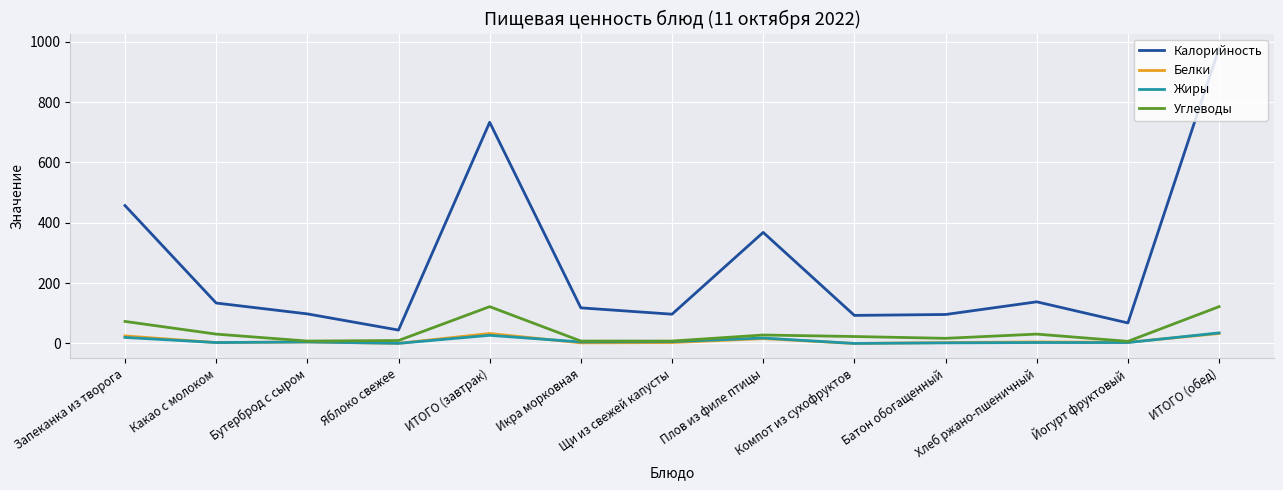

What is the difference between the highest and lowest values at ИТОГО (завтрак)?

706.0